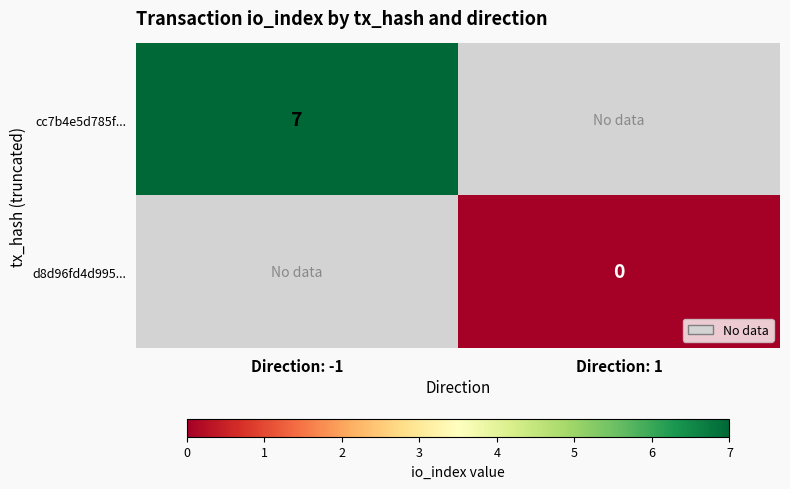

True or false: cc7b4e5d785f... has a value of 7 at Direction: -1.

True